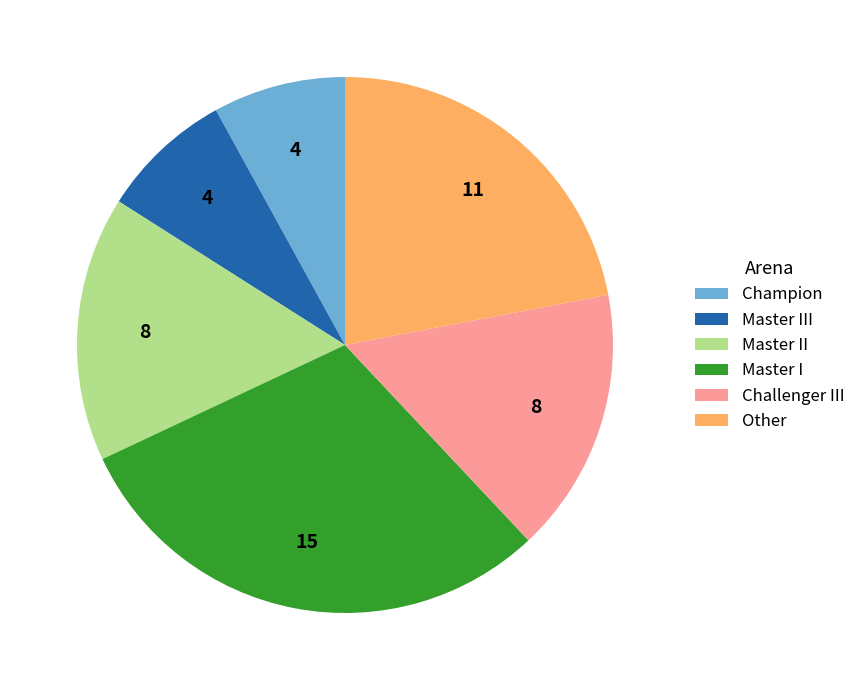

Between Master II and Master III, which is larger?

Master II